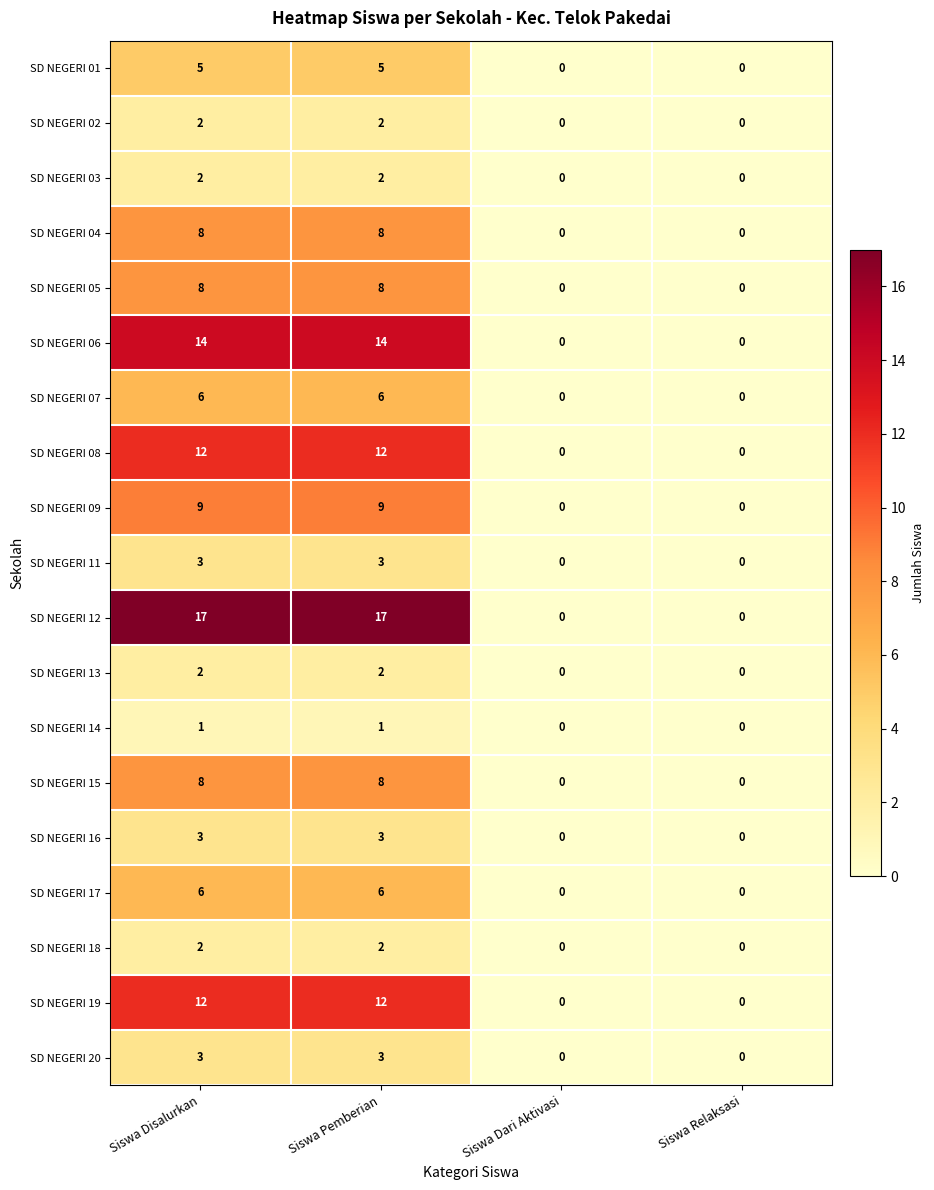

How many data points does each series have?

4